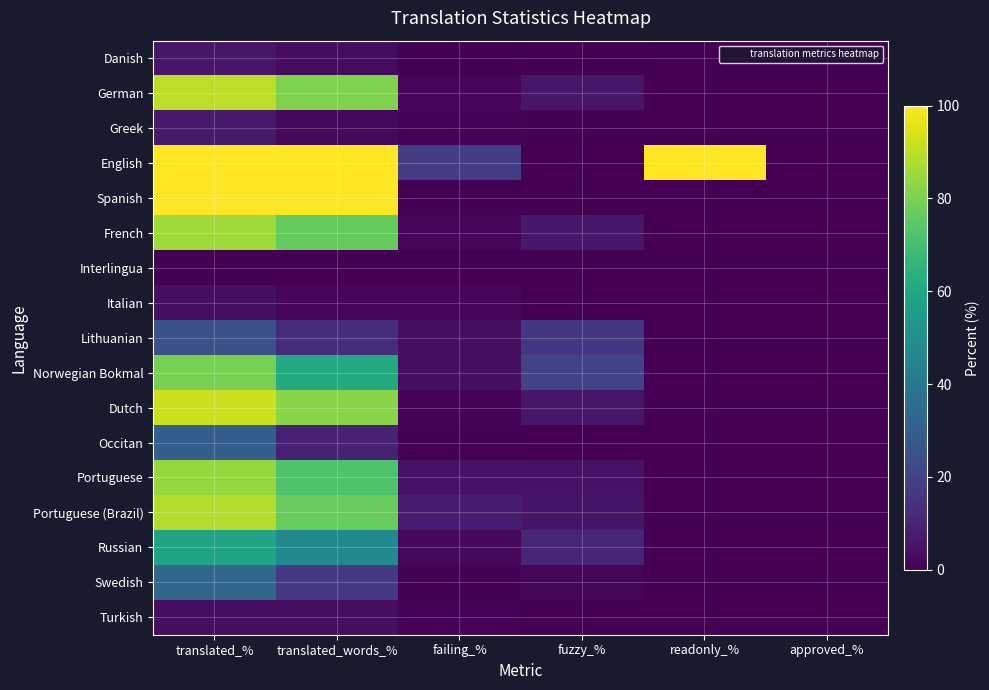

What is the maximum value shown in the chart?

100.0